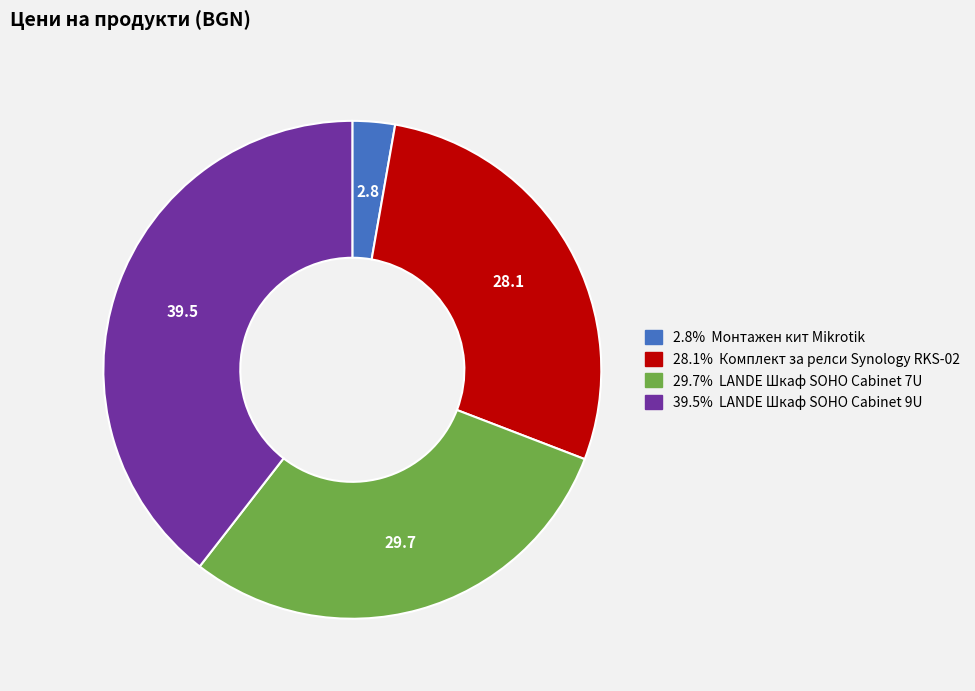

How many segments does this pie chart have?

4